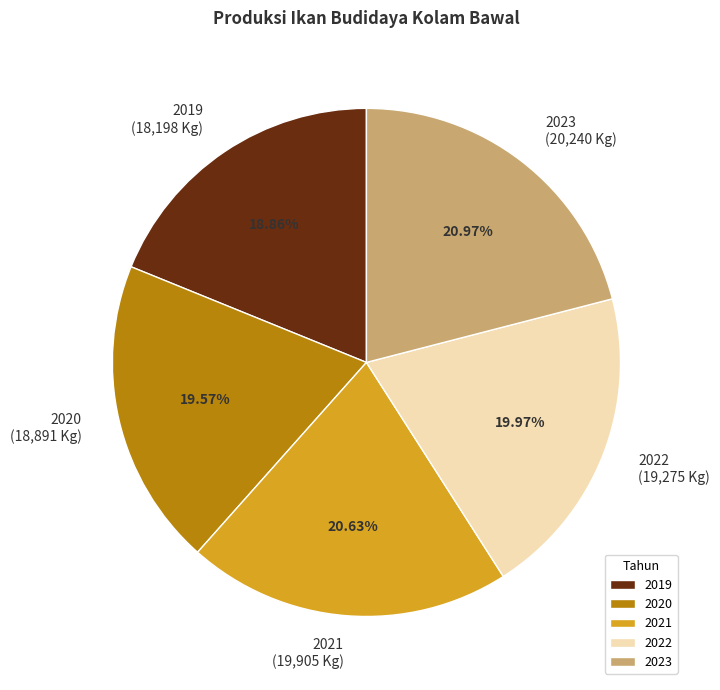

Between 2021 and 2019, which is larger?

2021